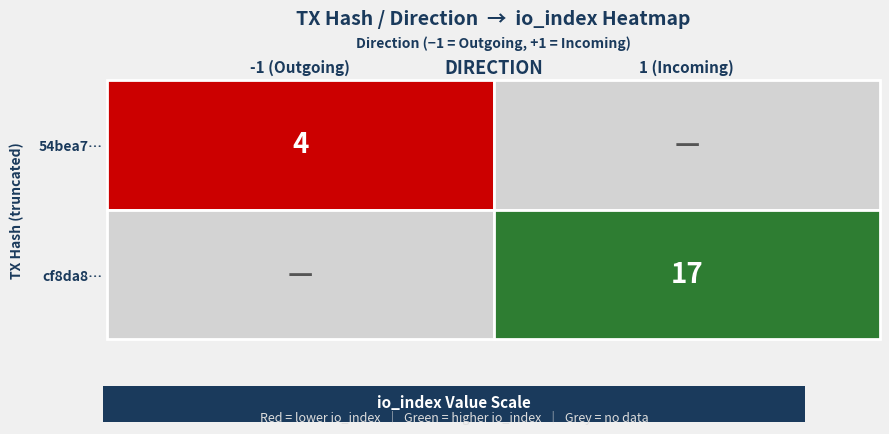

Between io_index and direction, which is larger?

io_index